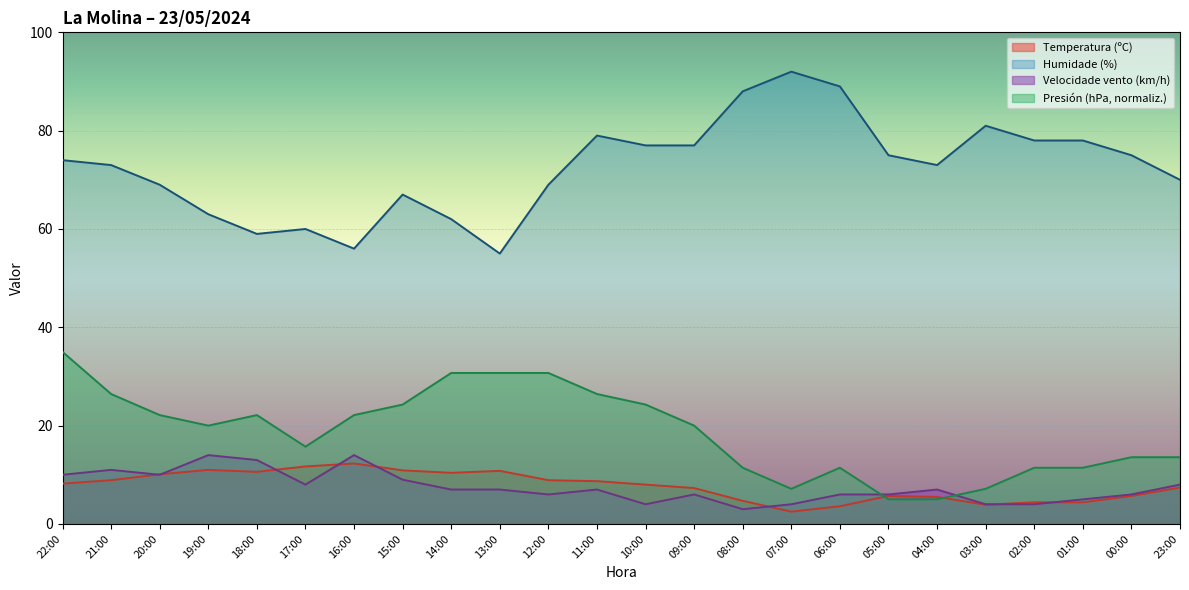

The value of Velocidade do vento (km/h) at 04:00 is 7.0. True or false?

True